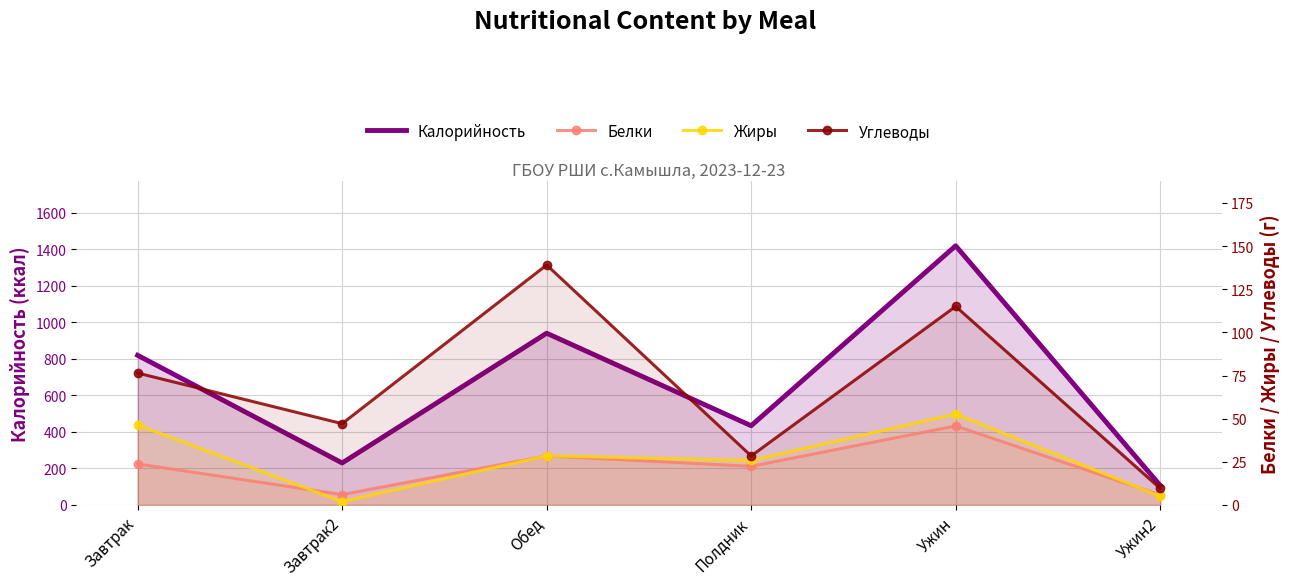

What is the difference between the maximum and minimum values in the Углеводы series?

129.5